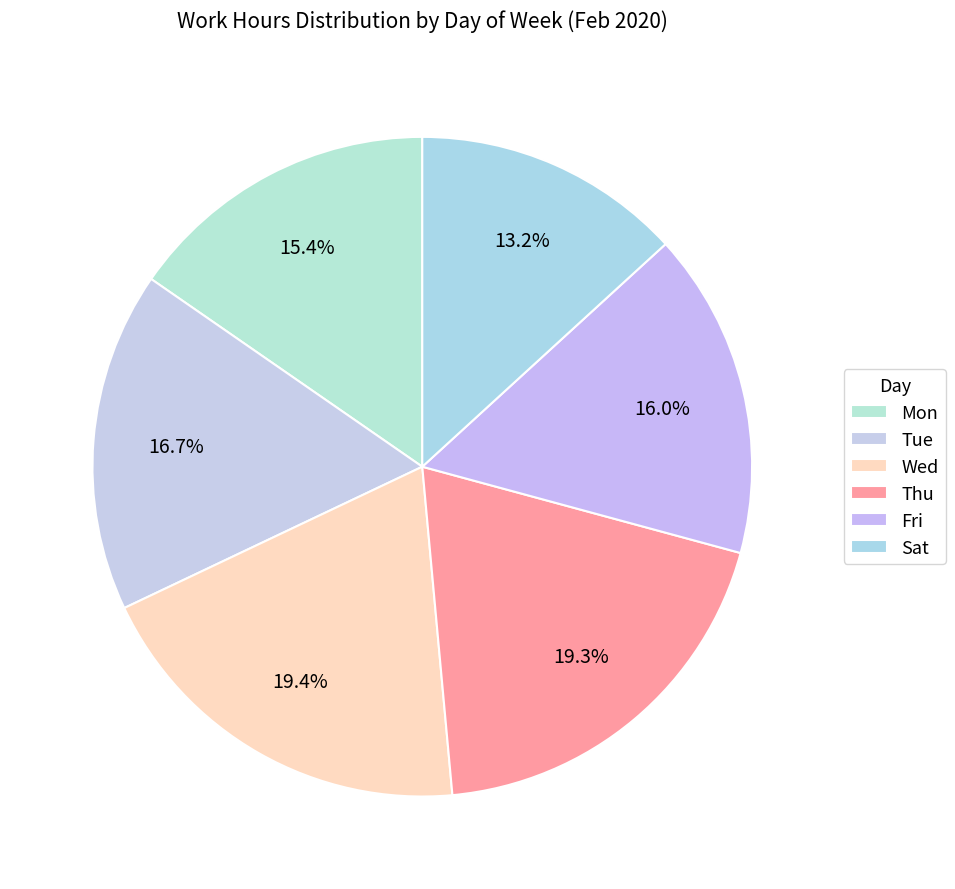

To the nearest percent, what percentage of the pie is Wed?

19%